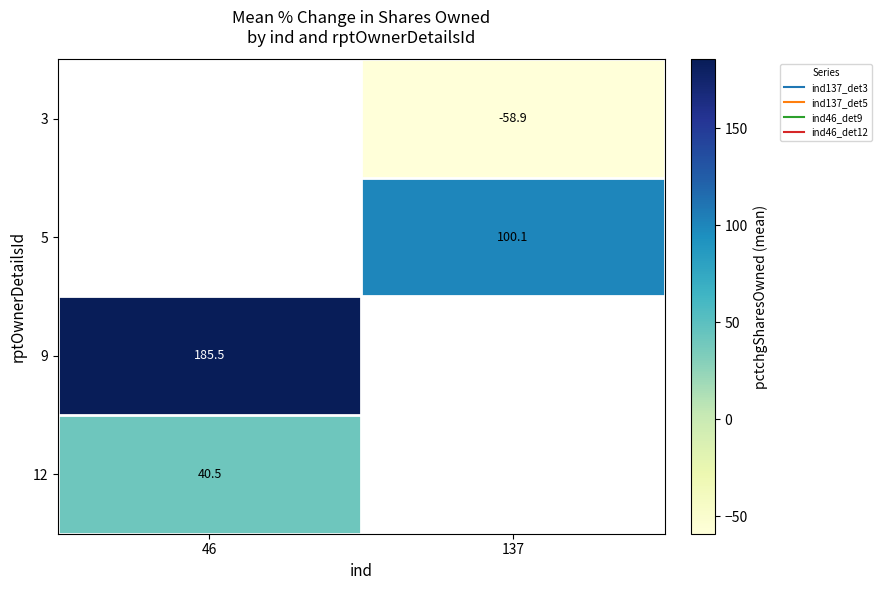

Which category has the lowest value in the 12 series?

46